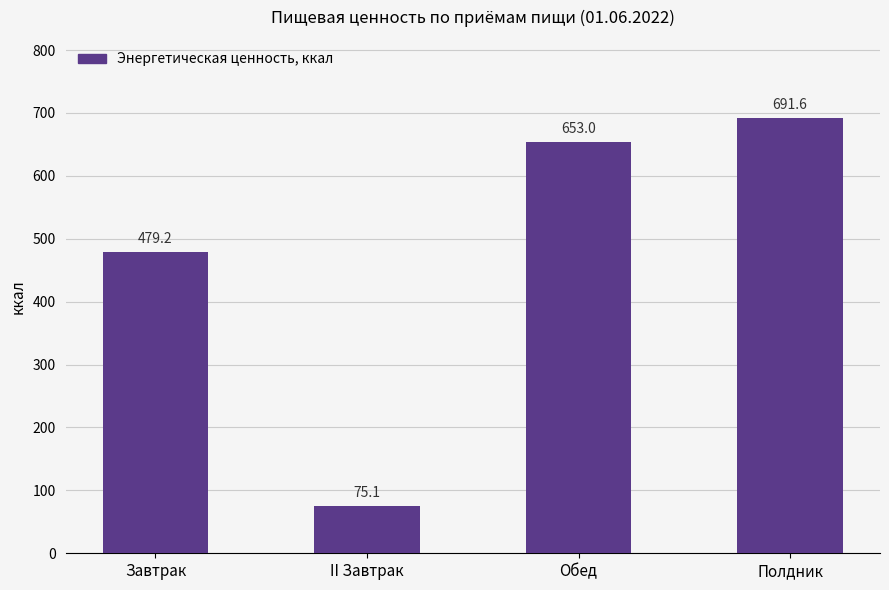

How many data points are less than 653?

2